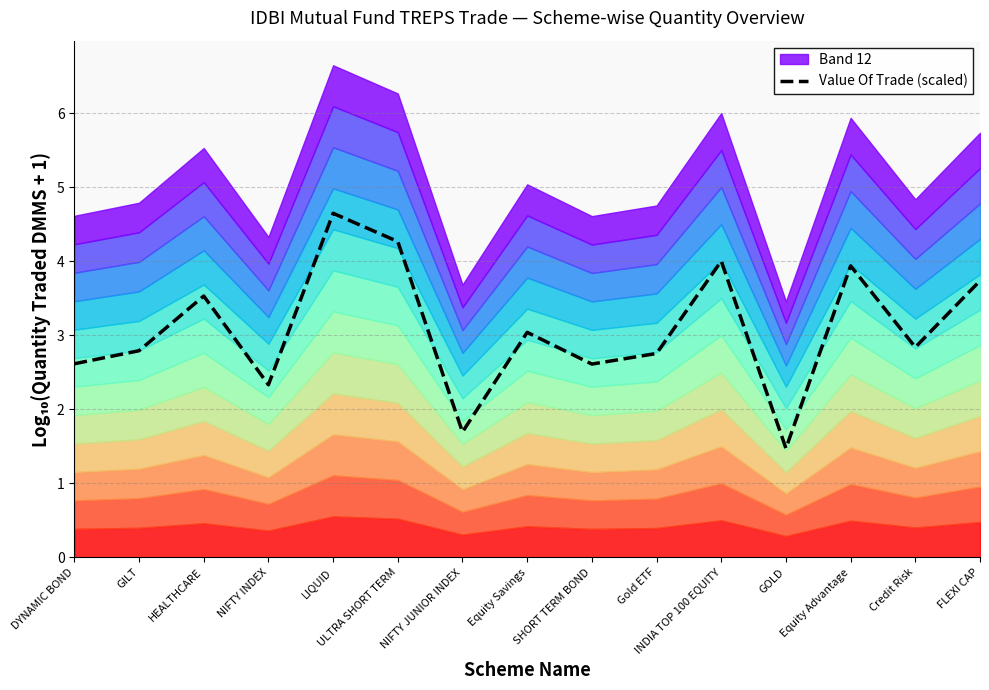

How many data points does each series have?

15